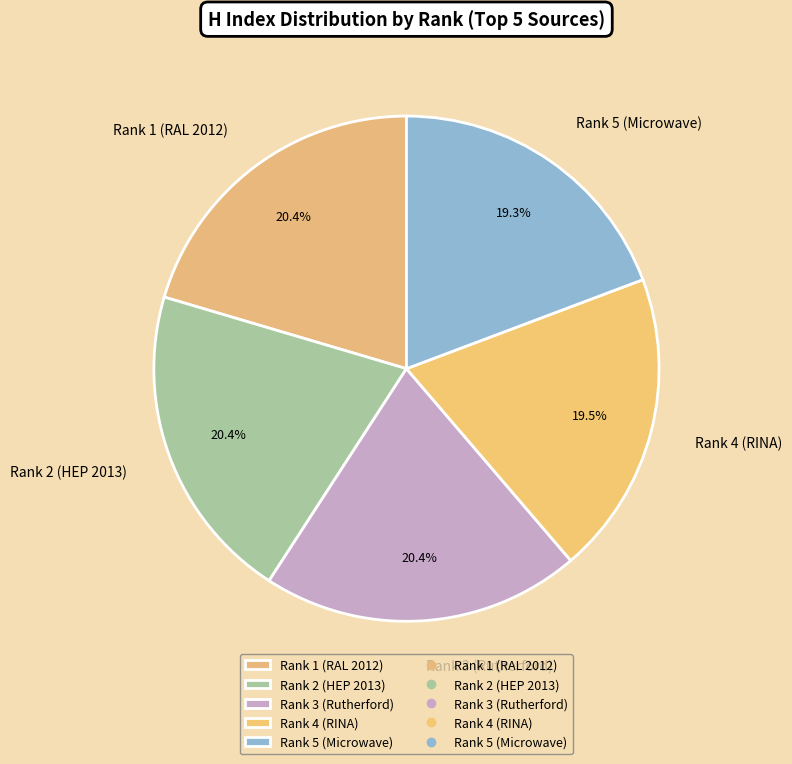

Approximately how many times larger is the value at Rank 4 (RINA) compared to Rank 3 (Rutherford)?

1.0